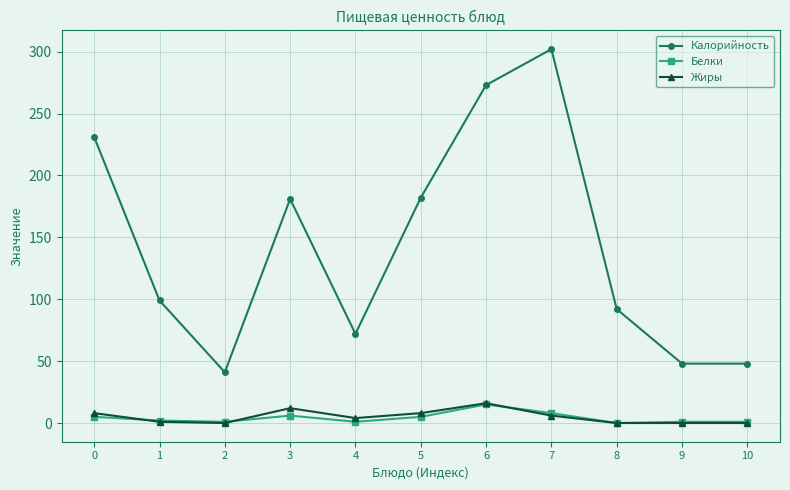

True or false: Калорийность has a value of 92 at 8.

True